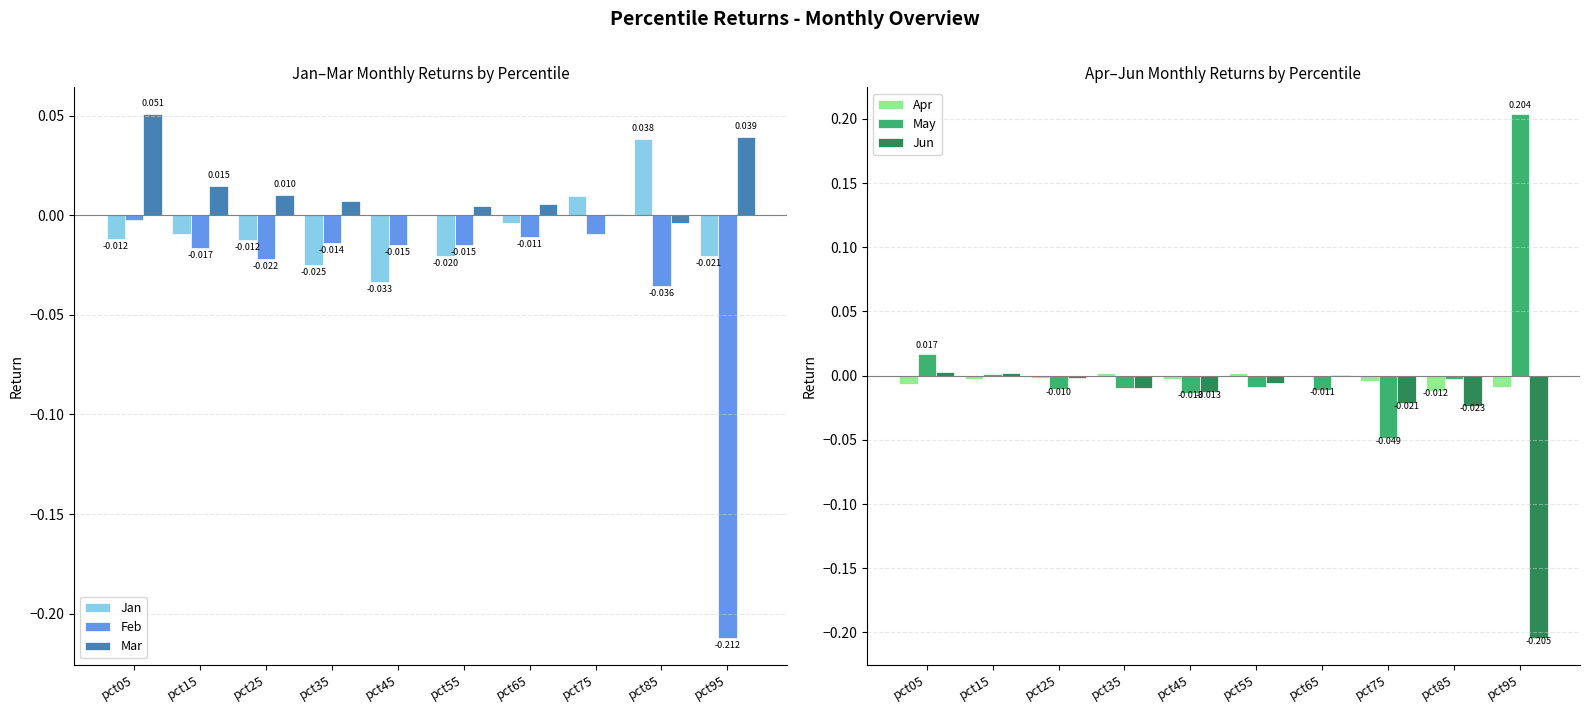

The Jun series shows -0.0 at pct75. True or false?

False